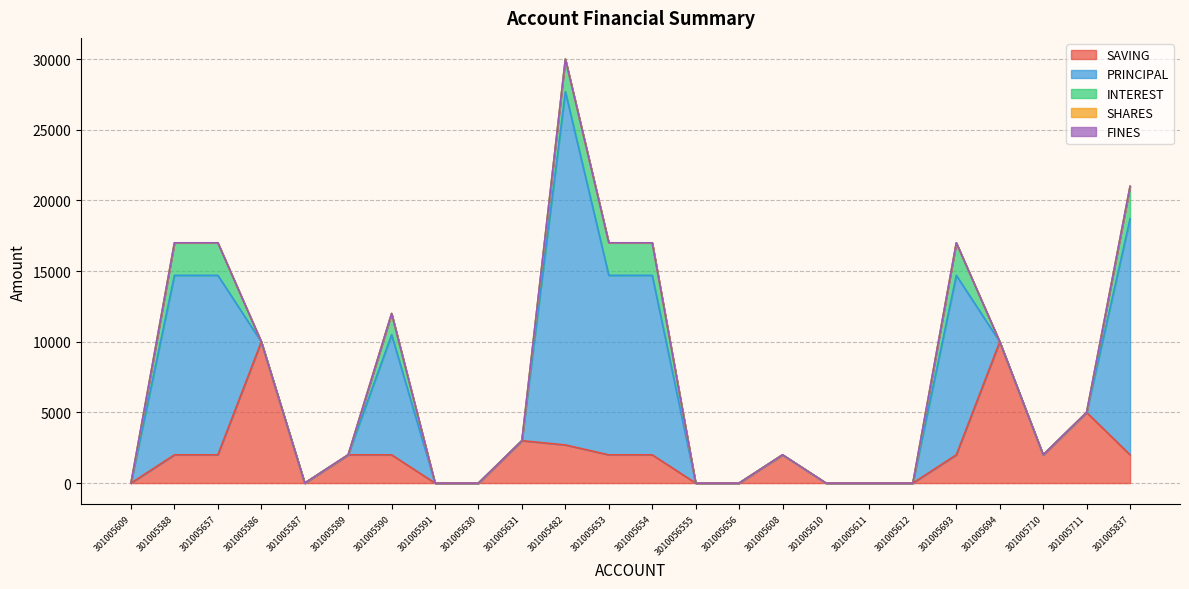

Reading left to right, transcribe all the data shown in this chart.

SAVING: 301005609=0	301005588=2000	301005657=2000	301005586=10000	301005587=0	301005589=2000	301005590=2000	301005591=0	301005630=0	301005631=3000	301005482=2700	301005653=2000	301005654=2000	3010056555=0	301005656=0	301005608=2000	301005610=0	301005611=0	301005612=0	301005693=2000	301005694=10000	301005710=2000	301005711=5000	301005837=2000
PRINCIPAL: 301005609=0	301005588=12700	301005657=12700	301005586=0	301005587=0	301005589=0	301005590=8500	301005591=0	301005630=0	301005631=0	301005482=25000	301005653=12700	301005654=12700	3010056555=0	301005656=0	301005608=0	301005610=0	301005611=0	301005612=0	301005693=12700	301005694=0	301005710=0	301005711=0	301005837=16700
INTEREST: 301005609=0	301005588=2300	301005657=2300	301005586=0	301005587=0	301005589=0	301005590=1500	301005591=0	301005630=0	301005631=0	301005482=2300	301005653=2300	301005654=2300	3010056555=0	301005656=0	301005608=0	301005610=0	301005611=0	301005612=0	301005693=2300	301005694=0	301005710=0	301005711=0	301005837=2300
SHARES: 301005609=0	301005588=0	301005657=0	301005586=0	301005587=0	301005589=0	301005590=0	301005591=0	301005630=0	301005631=0	301005482=0	301005653=0	301005654=0	3010056555=0	301005656=0	301005608=0	301005610=0	301005611=0	301005612=0	301005693=0	301005694=0	301005710=0	301005711=0	301005837=0
FINES: 301005609=0	301005588=0	301005657=0	301005586=0	301005587=0	301005589=0	301005590=0	301005591=0	301005630=0	301005631=0	301005482=0	301005653=0	301005654=0	3010056555=0	301005656=0	301005608=0	301005610=0	301005611=0	301005612=0	301005693=0	301005694=0	301005710=0	301005711=0	301005837=0